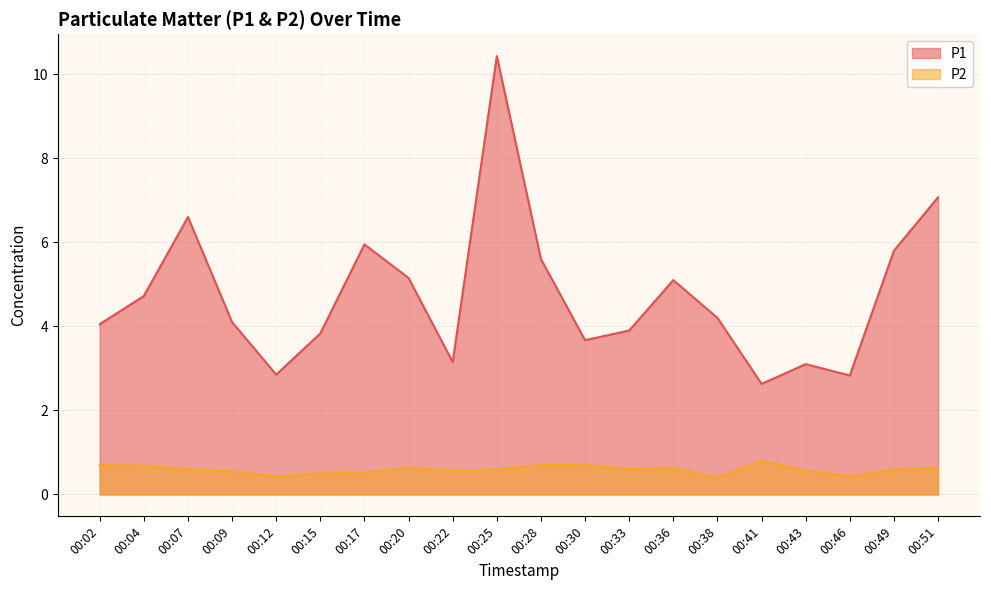

True or false: P2 and P1 intersect in this chart.

False